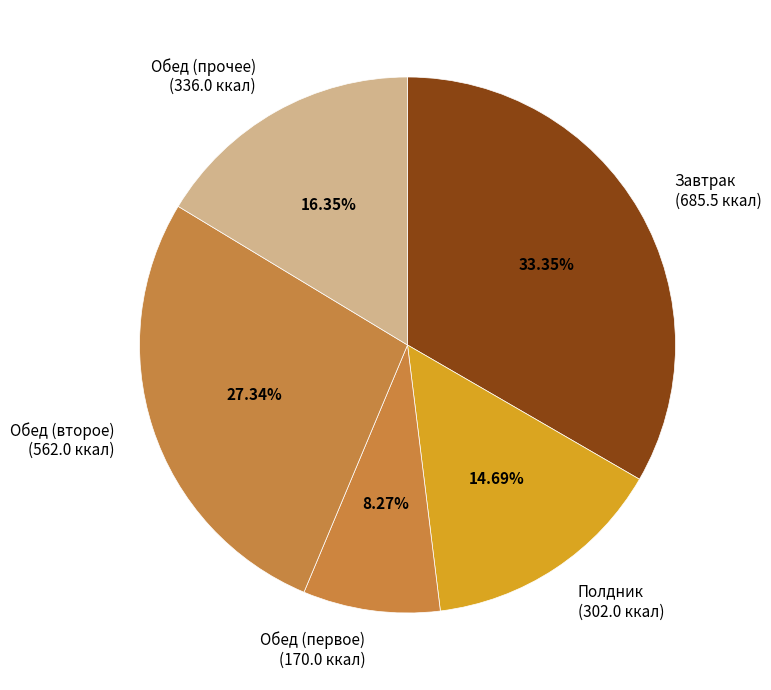

What is the ratio of the value at Обед (первое) (170.0 ккал) to the value at Обед (второе) (562.0 ккал)?

0.3